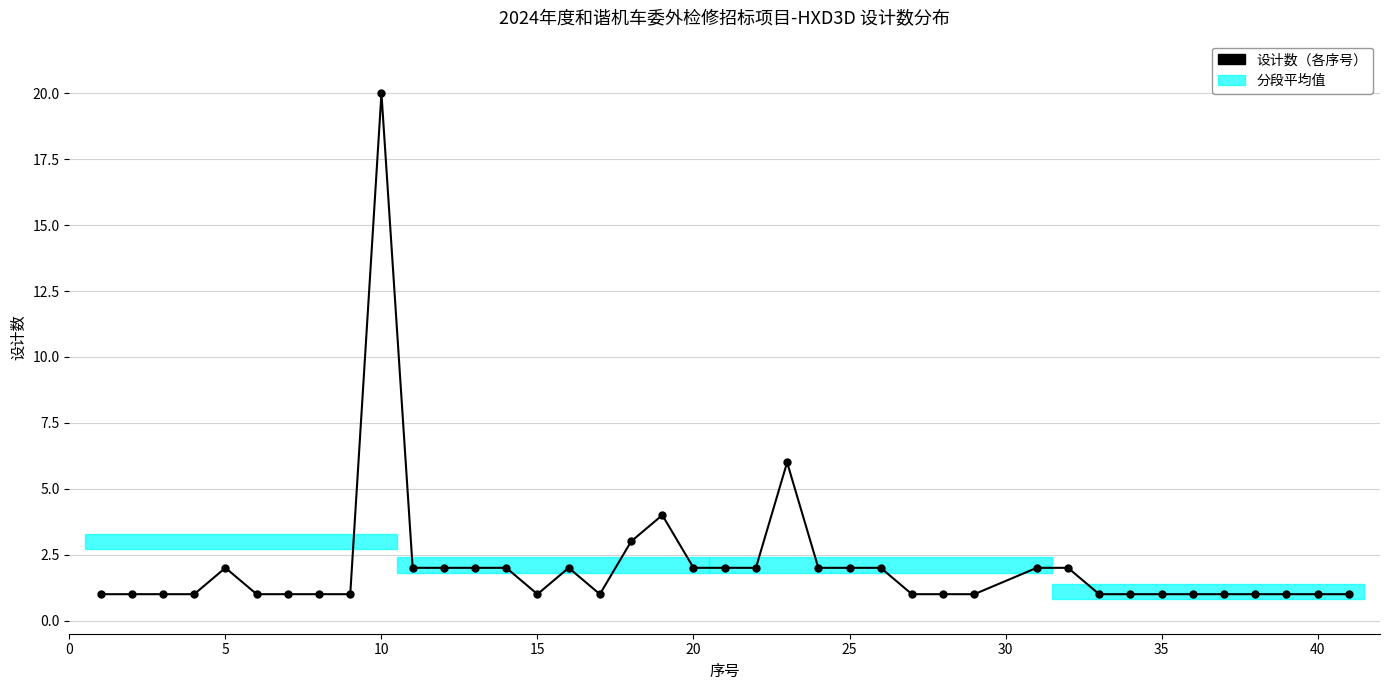

What is the value of the 12th point from the left?

2